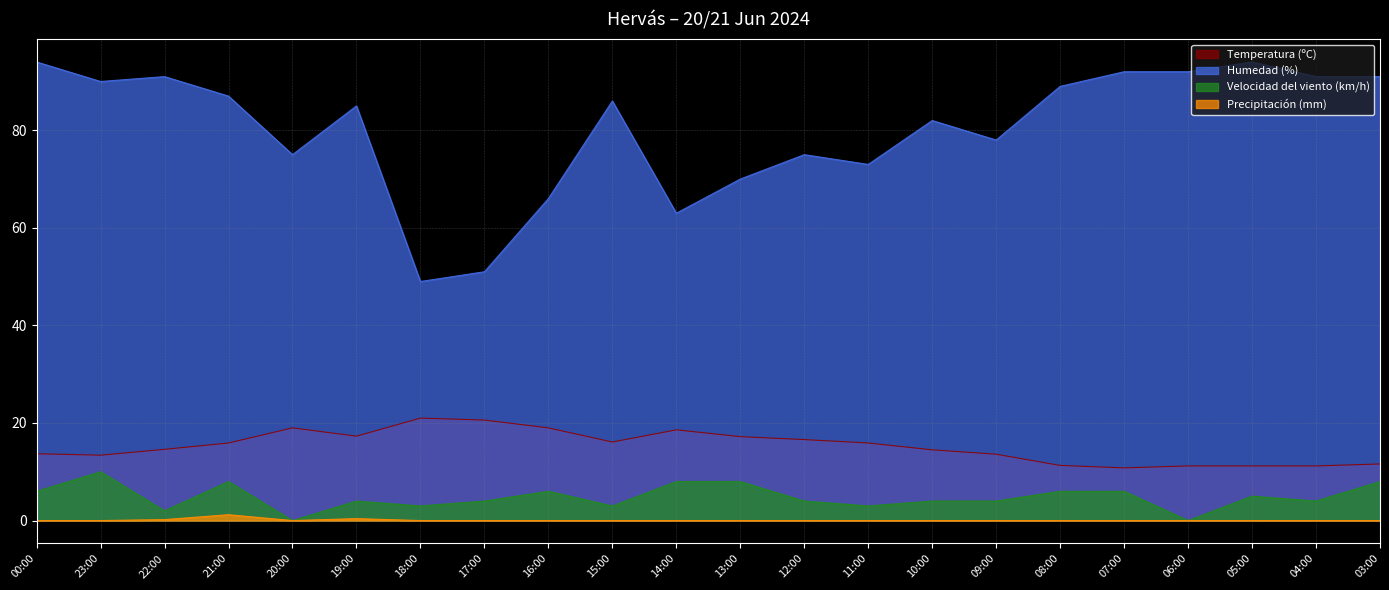

Count the Velocidad del viento (km/h) values in the range 3 to 6.

14